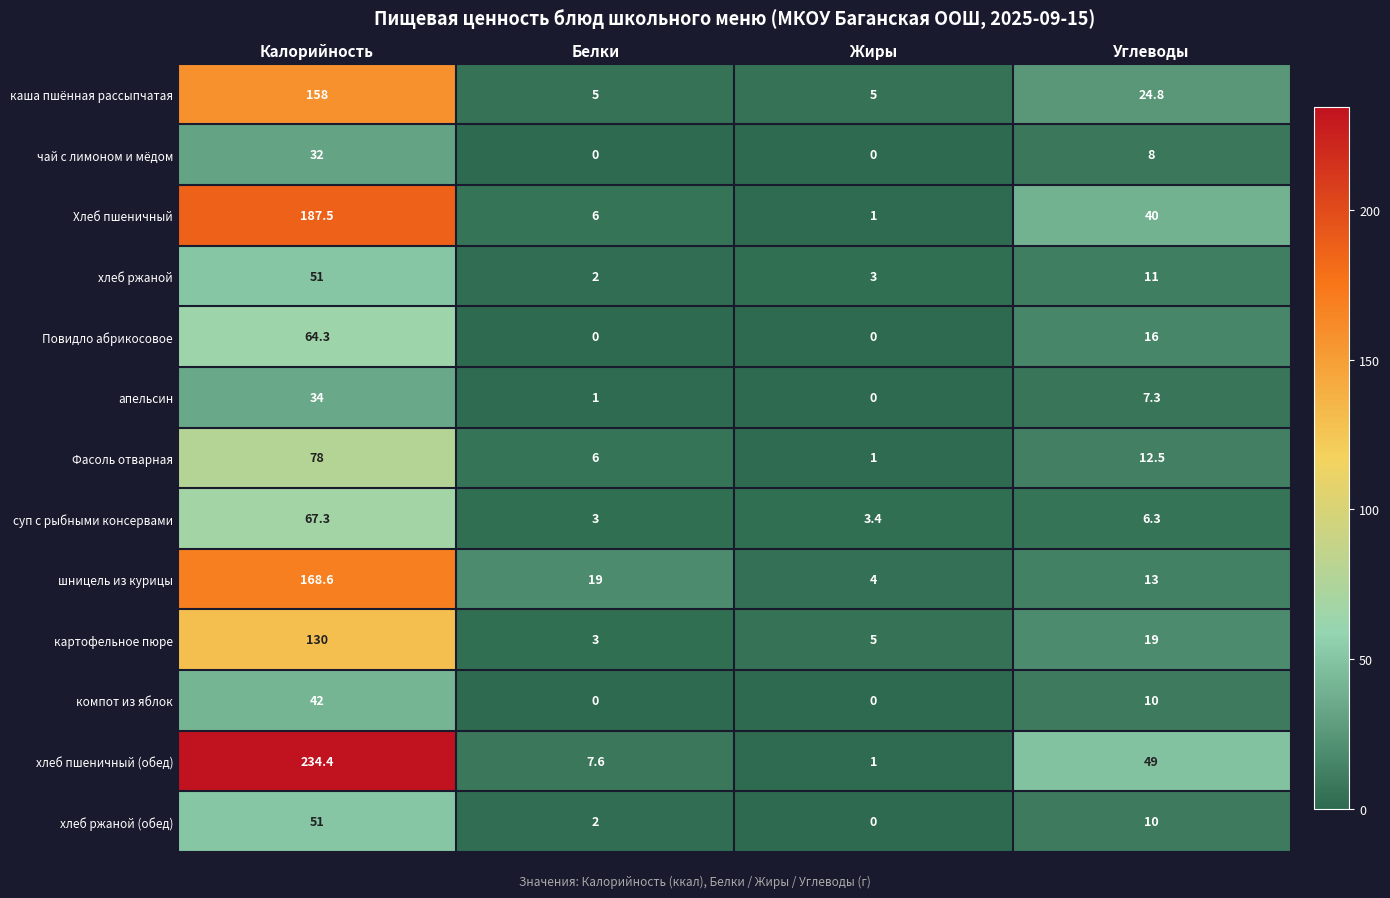

The value of Повидло абрикосовое at Жиры is 37.1. True or false?

False